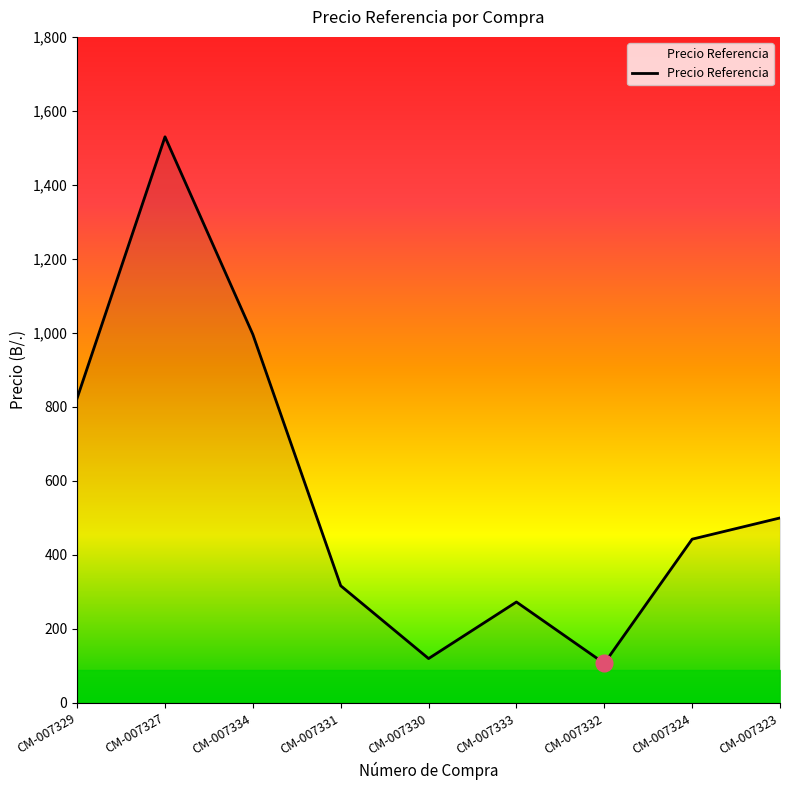

What is the change in value from CM-007334 to CM-007333?

-723.0